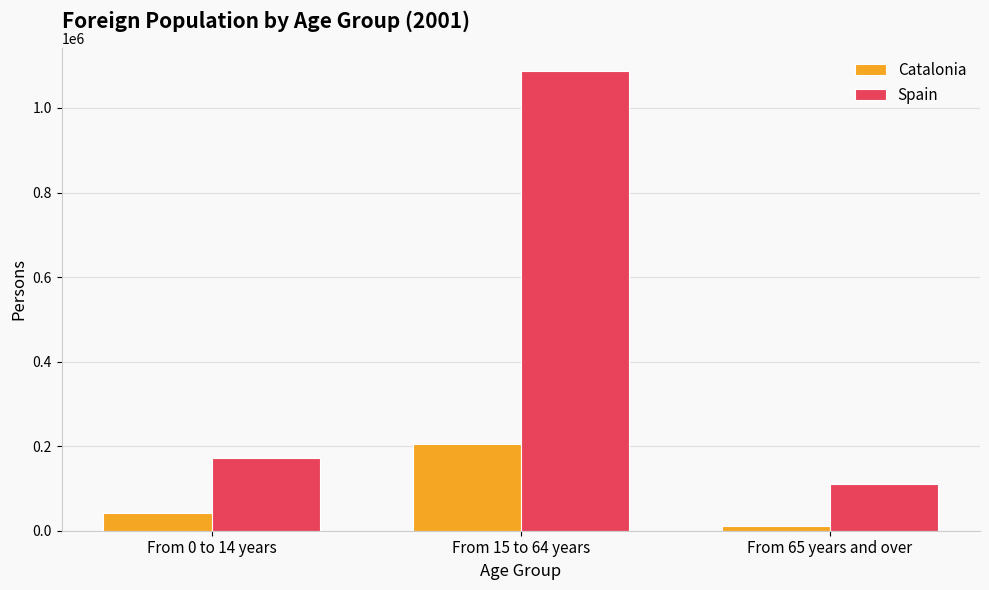

Where is Spain nearest to the value 599177?

From 0 to 14 years